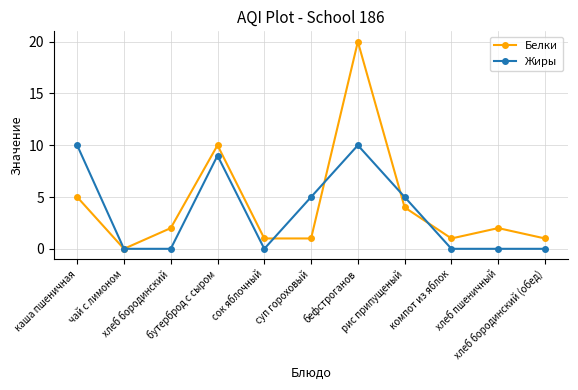

True or false: Жиры has more than 0 interior local peaks.

True